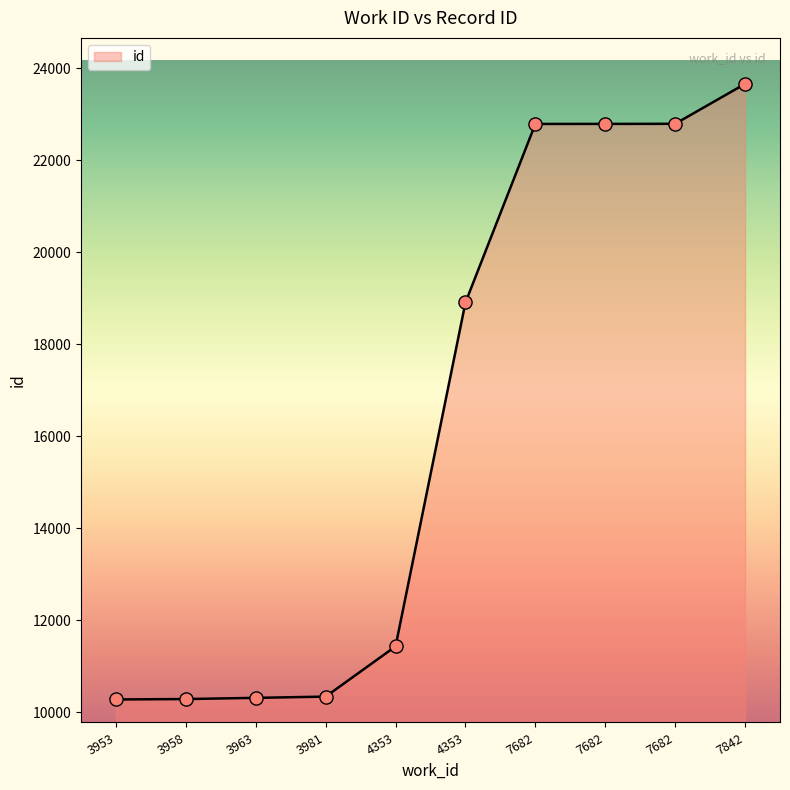

Between 7682 and 3963, which is larger?

7682